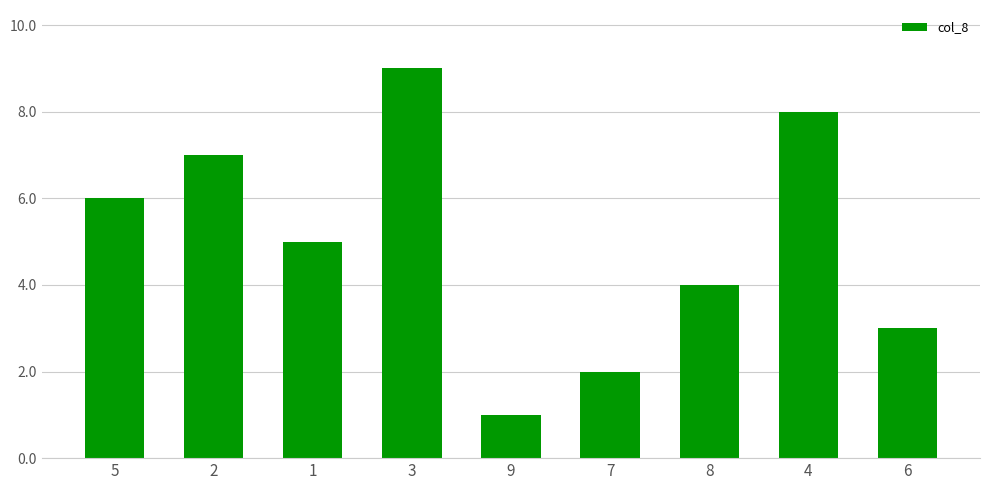

True or false: the data shows 7 at 2.

True